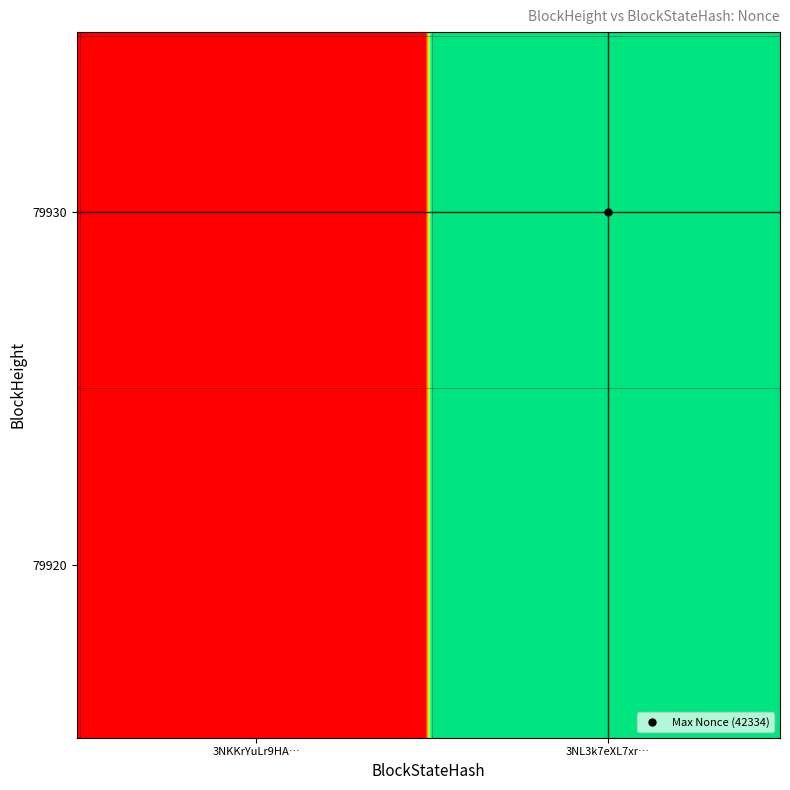

What is the greatest value displayed?

42334